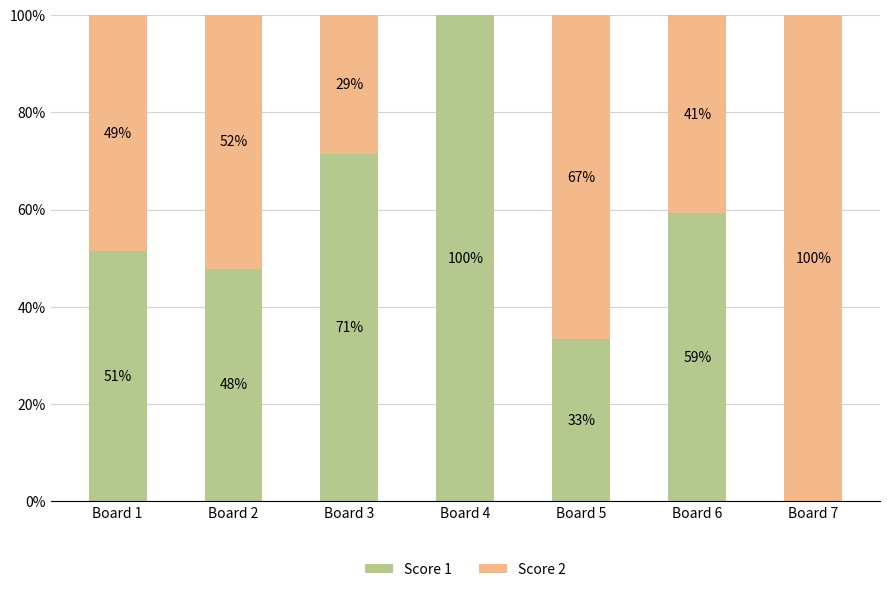

What is the difference between the maximum and minimum values in the Score 1 series?

1.0